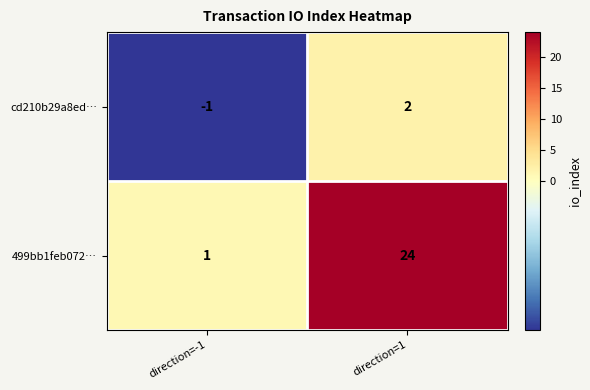

The value of cd210b29a8ed… at direction=-1 is -1. True or false?

True